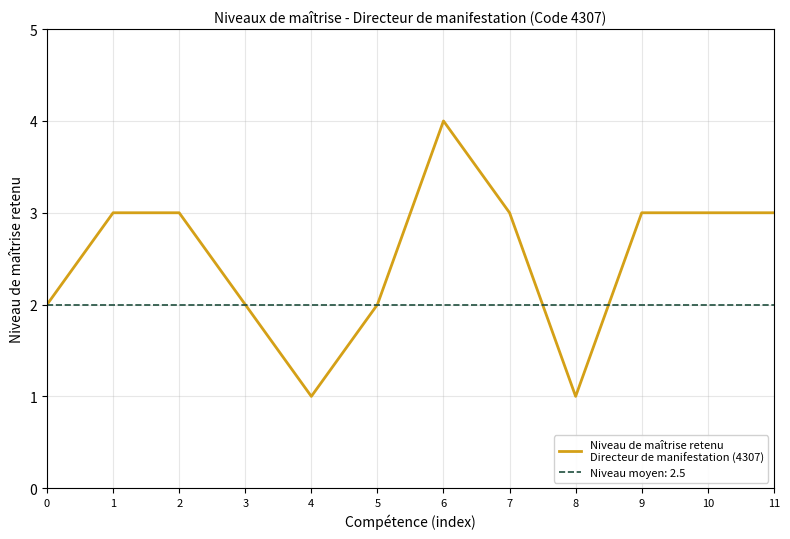

Reading left to right, transcribe all the data shown in this chart.

2	3	3	2	1	2	4	3	1	3	3	3